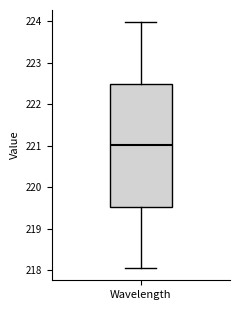

Transcribe this box plot: give where the median line is, the range the box spans, and where the two whiskers end, as read against the y-axis. The values are not printed on the chart, so give them approximately, as read against the axis.

median 221.0, box 219.5 to 222.5, whiskers 218.1 to 224.0